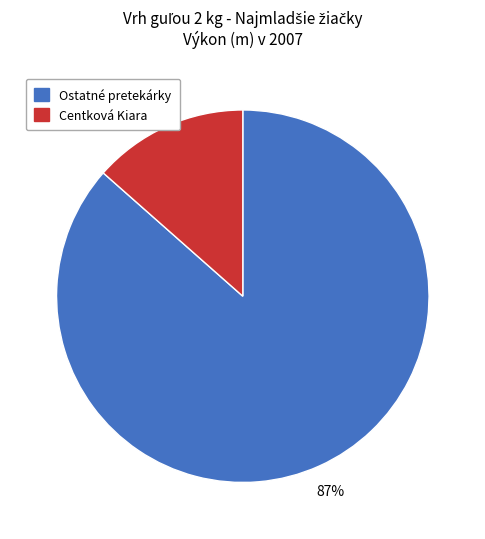

To the nearest percent, what is the average slice percentage?

50%